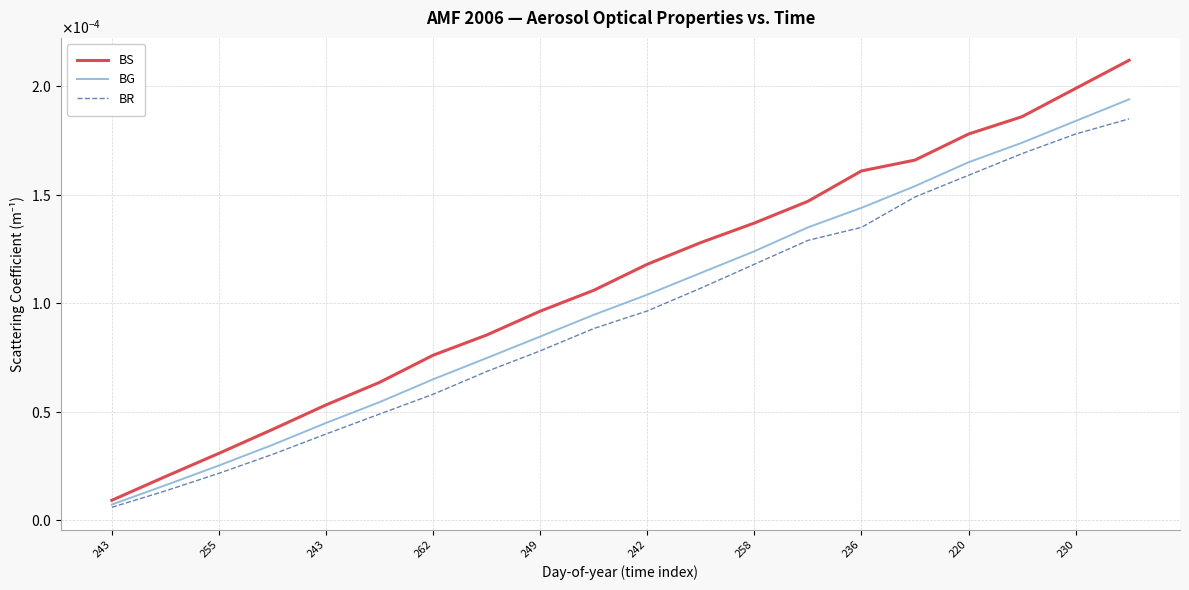

Rank the series by their average value, from highest to lowest.

BS, BG, BR